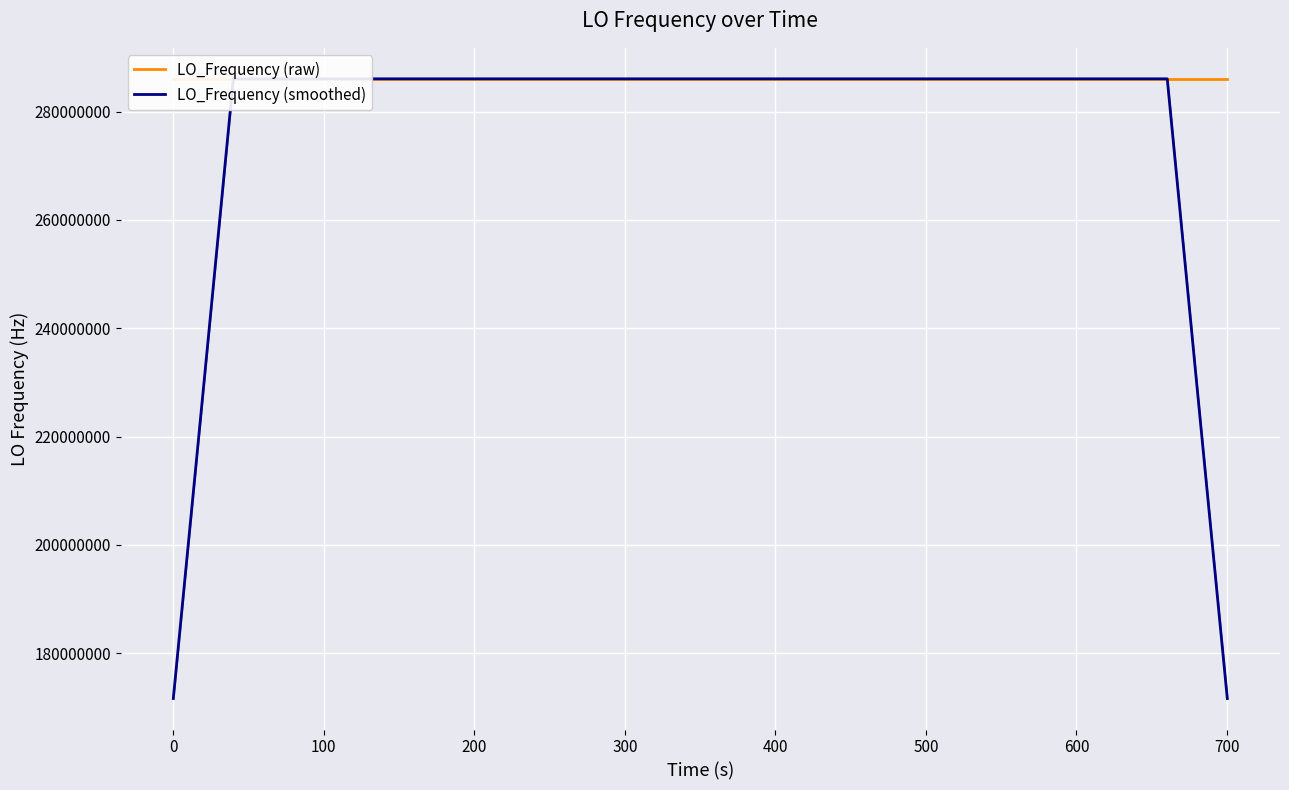

How many lines are shown in the chart?

2